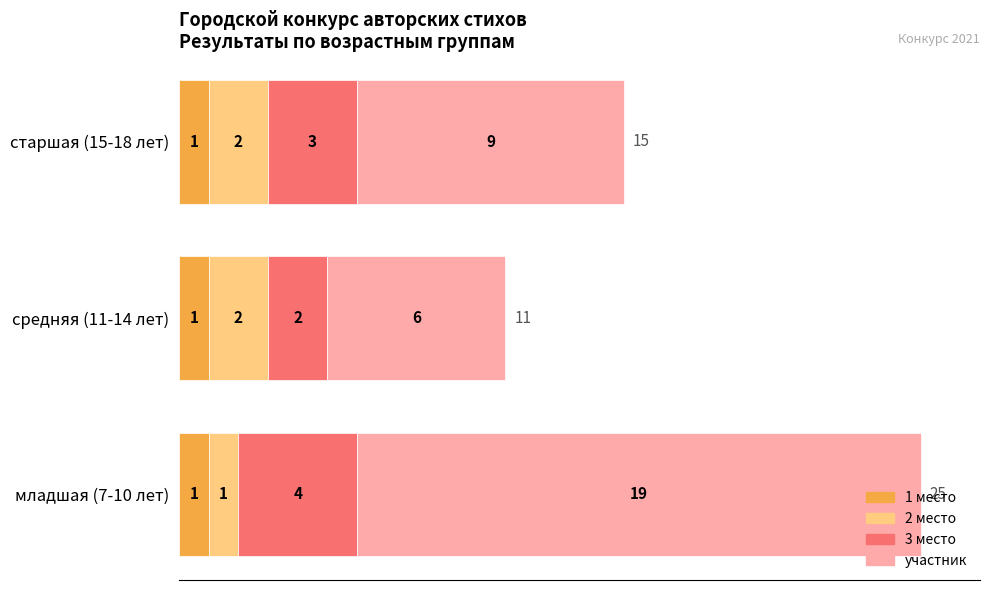

Count the number of categories in the chart.

3